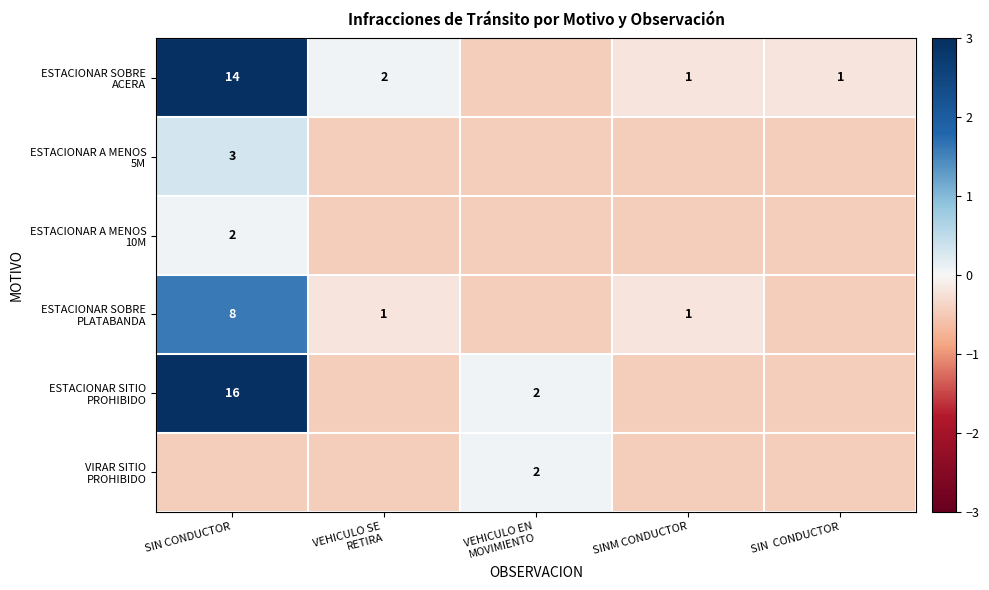

At how many categories does at least one series exceed 2?

1